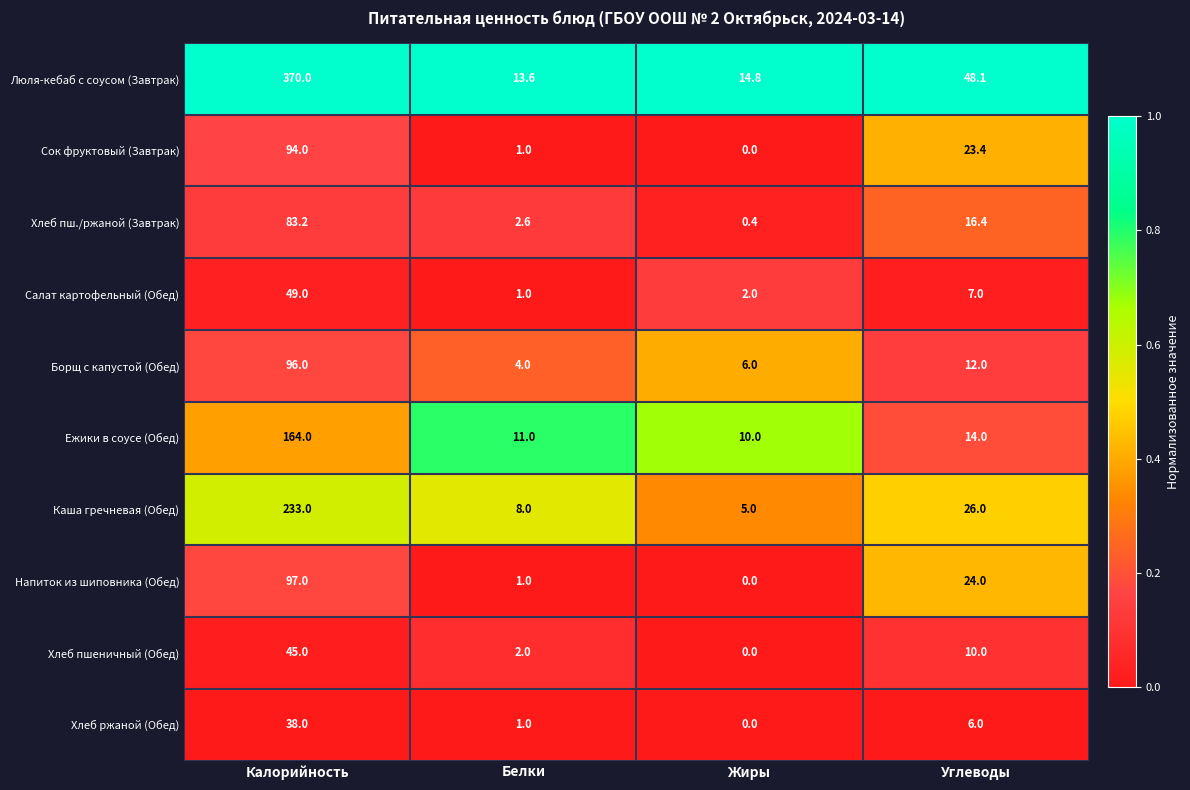

What value does the Борщ с капустой (Обед) series have at Углеводы?

12.0